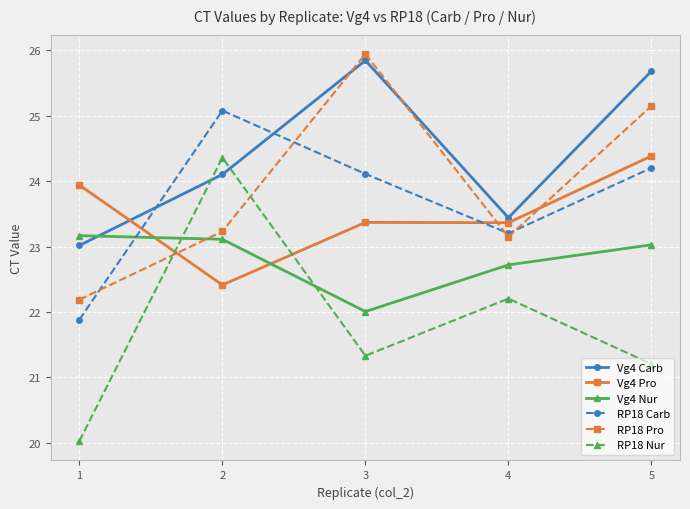

Which series has the largest total across all categories?

Vg4 Carb